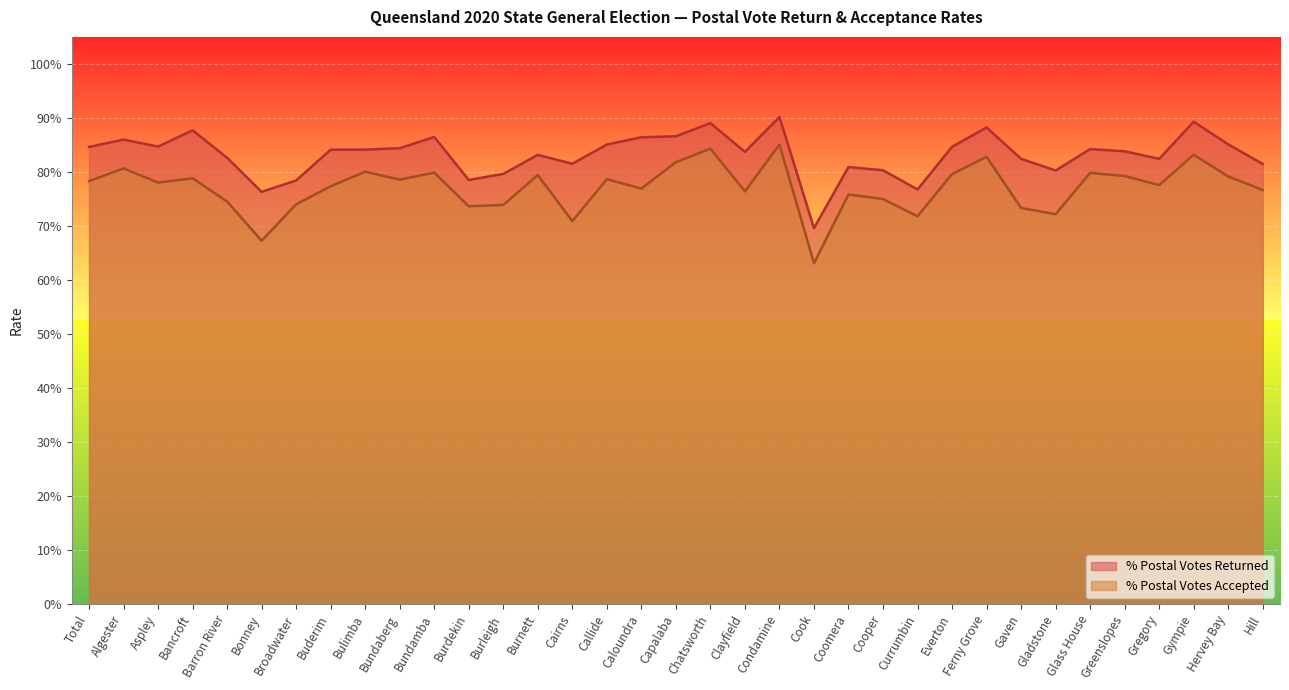

Which label corresponds to the largest value in the chart?

Condamine